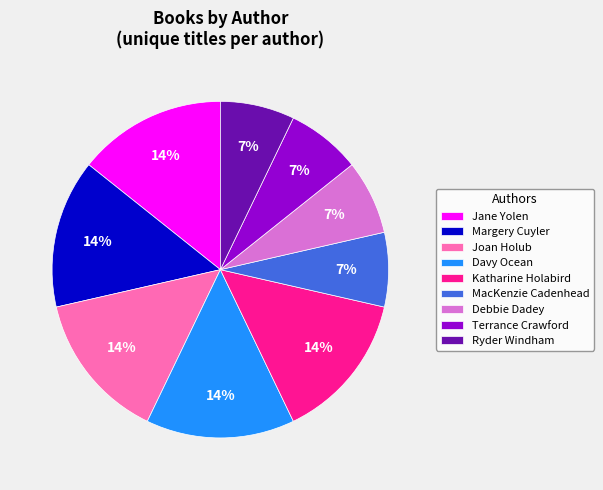

Combined, do Terrance Crawford and Davy Ocean account for over 50%?

No